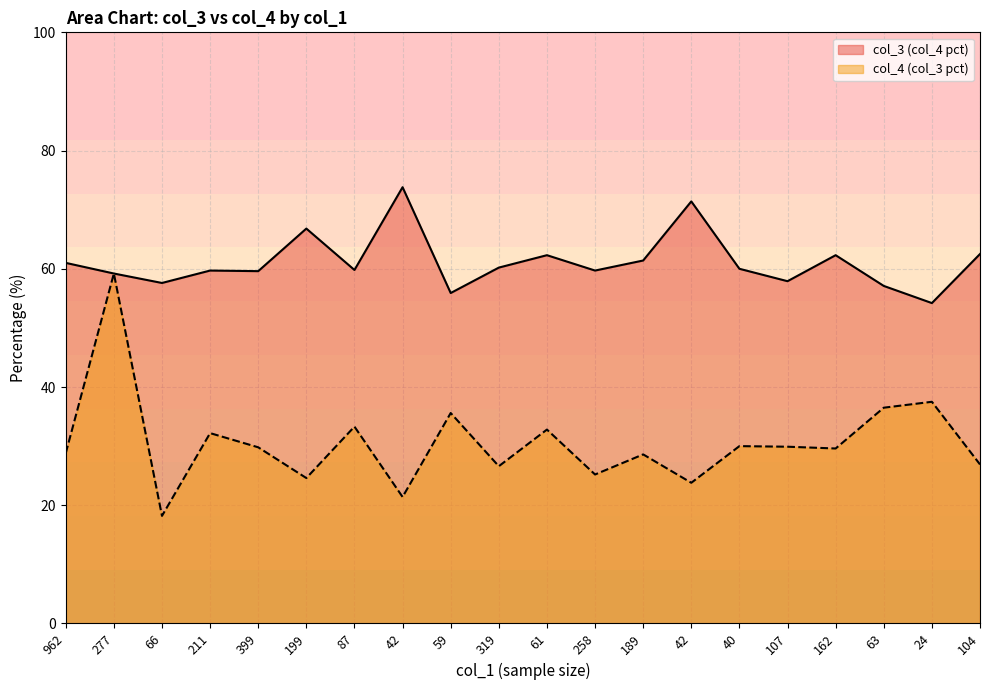

Which has a higher value, 107 or 962?

107